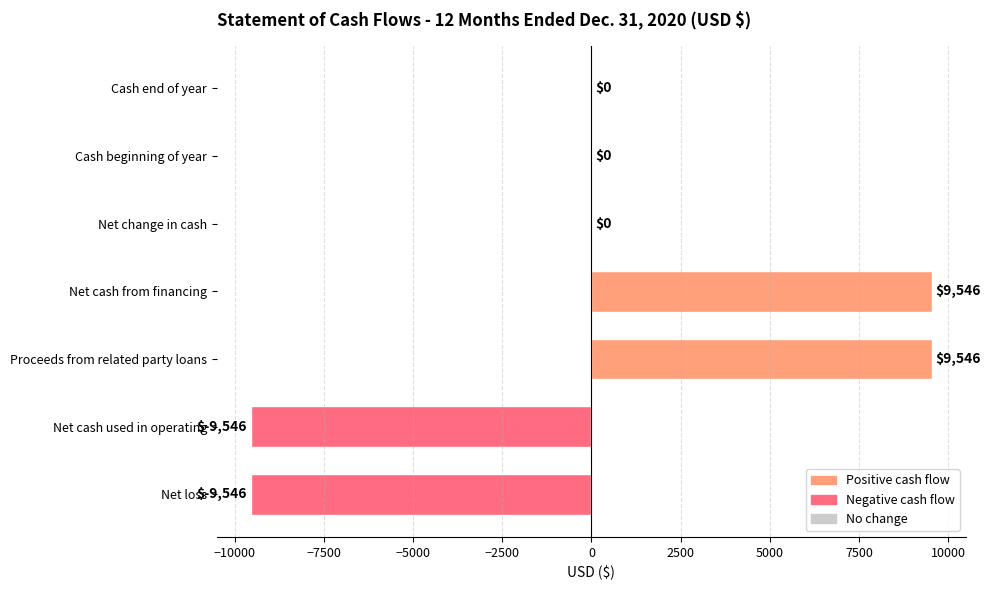

What is the greatest value displayed?

9546